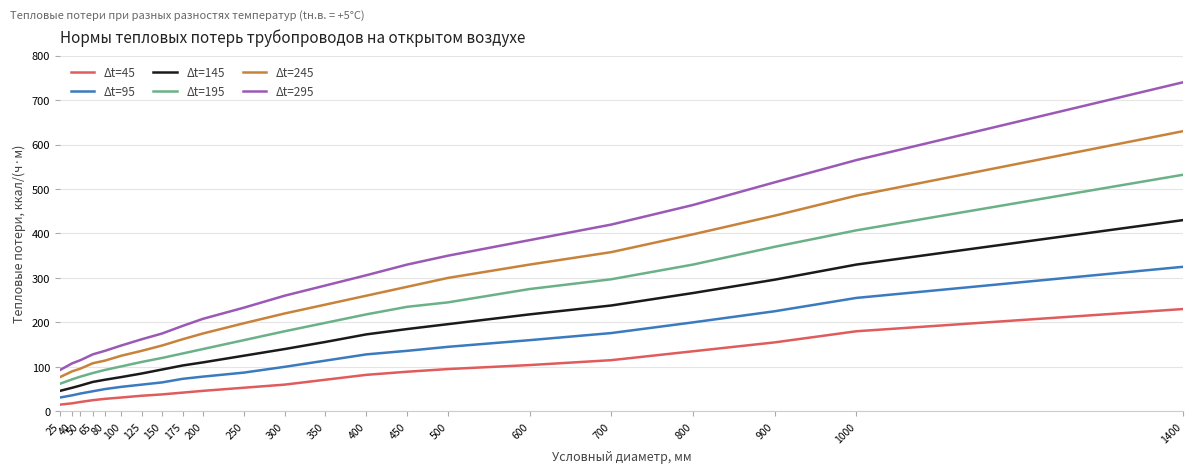

True or false: Δt=95 has a value of 60 at 40.

False